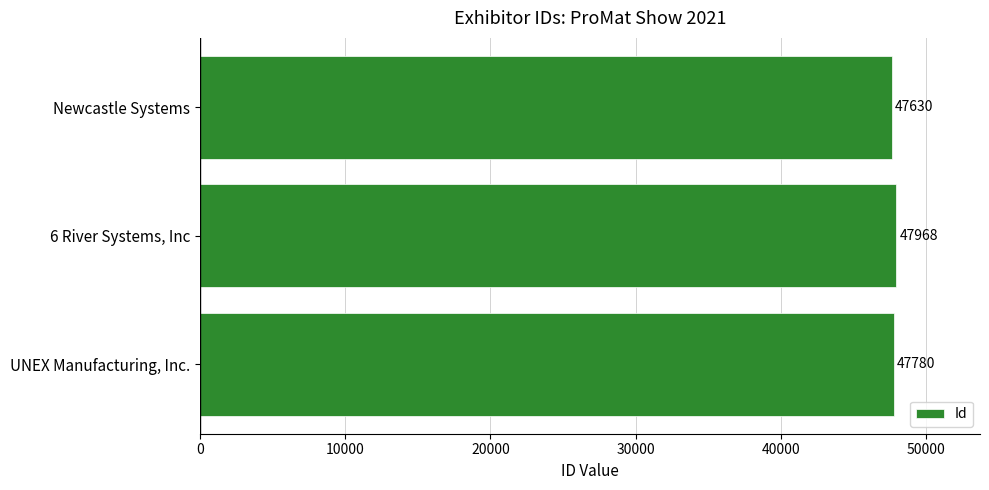

What is the difference between the second highest and minimum values?

150